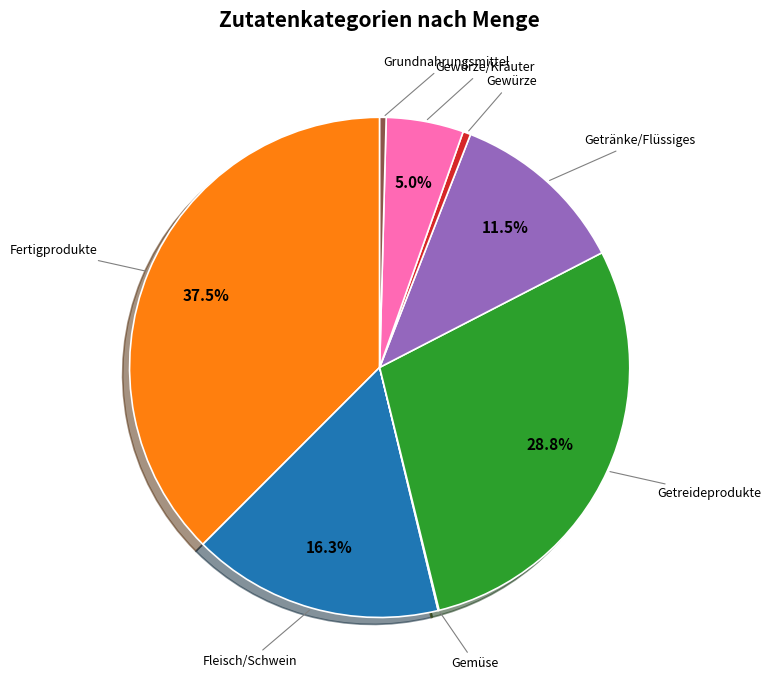

Which slice is the largest?

Fertigprodukte